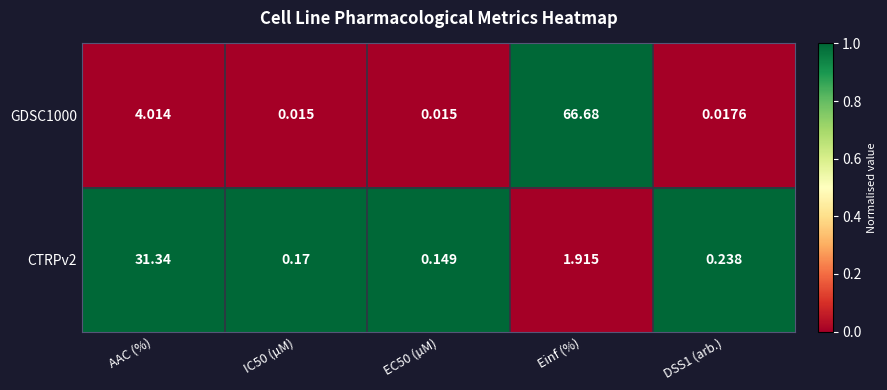

Count the number of data series in this chart.

2